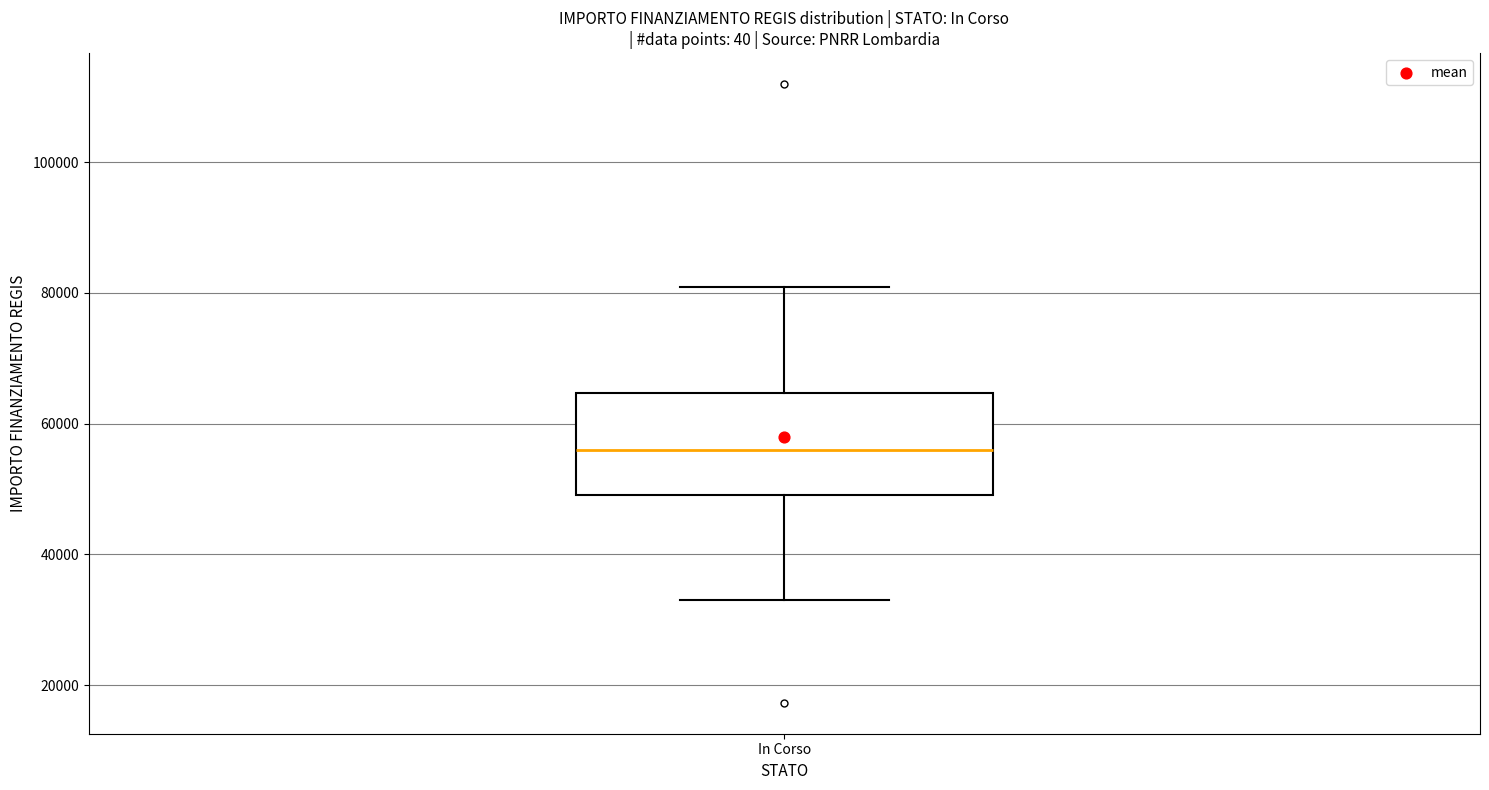

Transcribe this box plot: give where the median line is, the range the box spans, and where the two whiskers end, as read against the y-axis. The values are not printed on the chart, so give them approximately, as read against the axis.

median 56000, box 50000 to 64000, whiskers 32000 to 80000